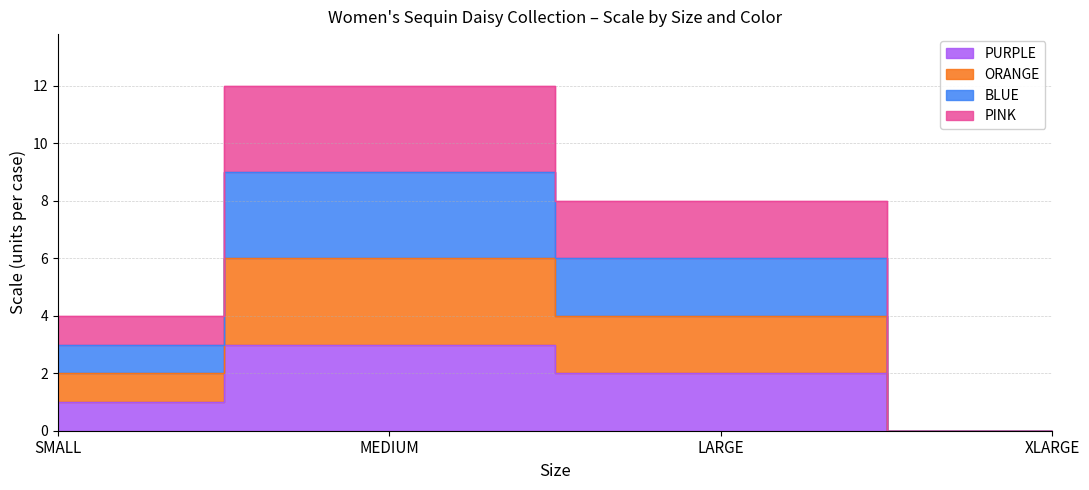

True or false: PURPLE has a value of 0 at XLARGE.

True